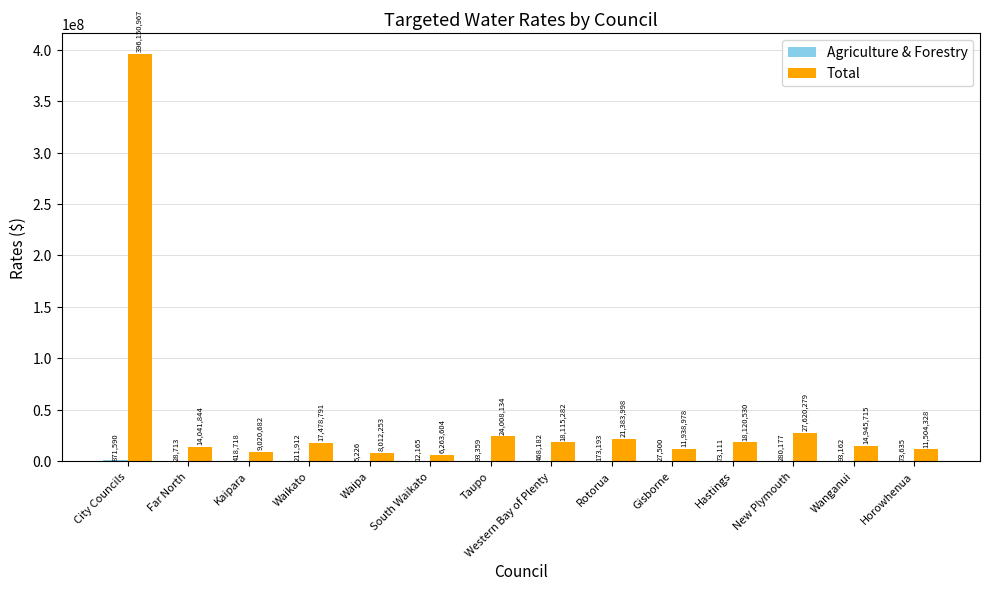

The value of Total at Taupo is 10404167.6. True or false?

False